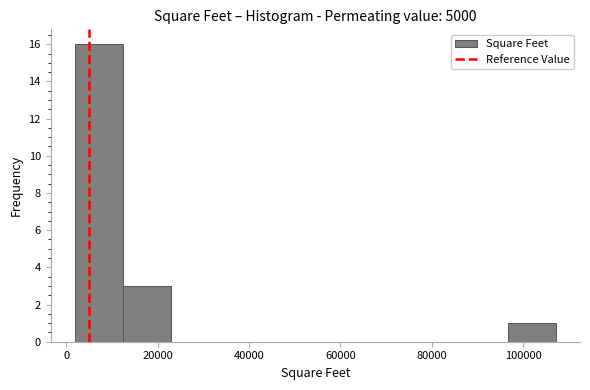

Reading left to right, list every bar in this chart as the range it spans on the x-axis followed by its height. Neither the bar edges nor the heights are printed on the chart, so give them approximately, as read against the axes.

2000 to 12000: 16
12000 to 22000: 3
22000 to 34000: 0
34000 to 44000: 0
44000 to 54000: 0
54000 to 66000: 0
66000 to 76000: 0
76000 to 86000: 0
86000 to 96000: 0
96000 to 108000: 1